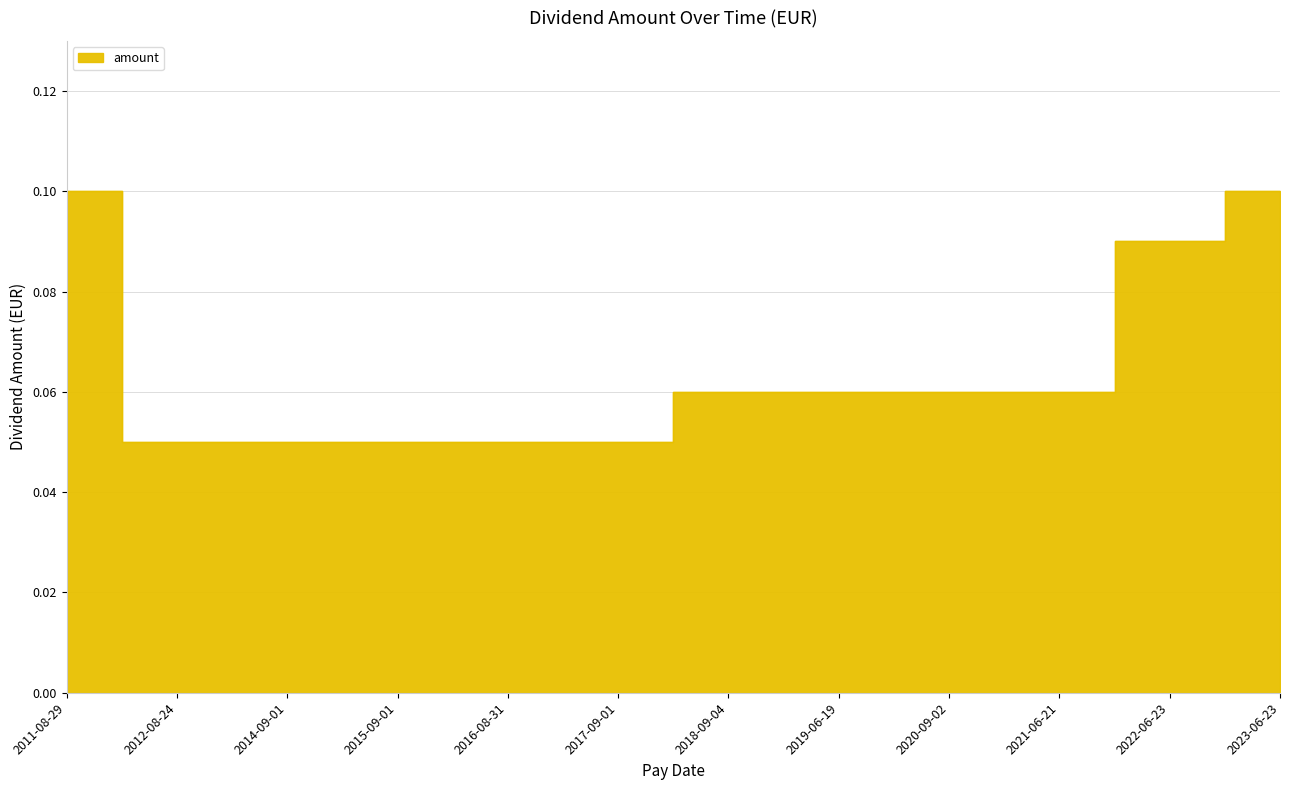

True or false: the data shows 0.1 at 2019-06-19.

True